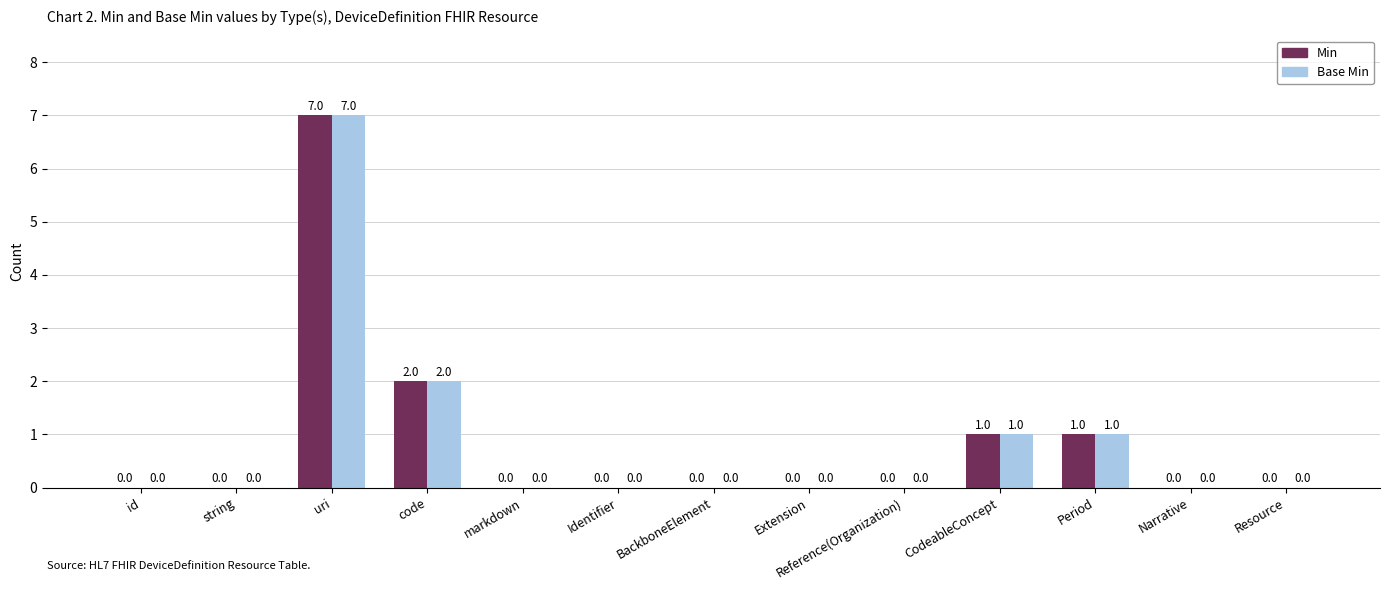

At which category is the sum across all series the highest?

uri